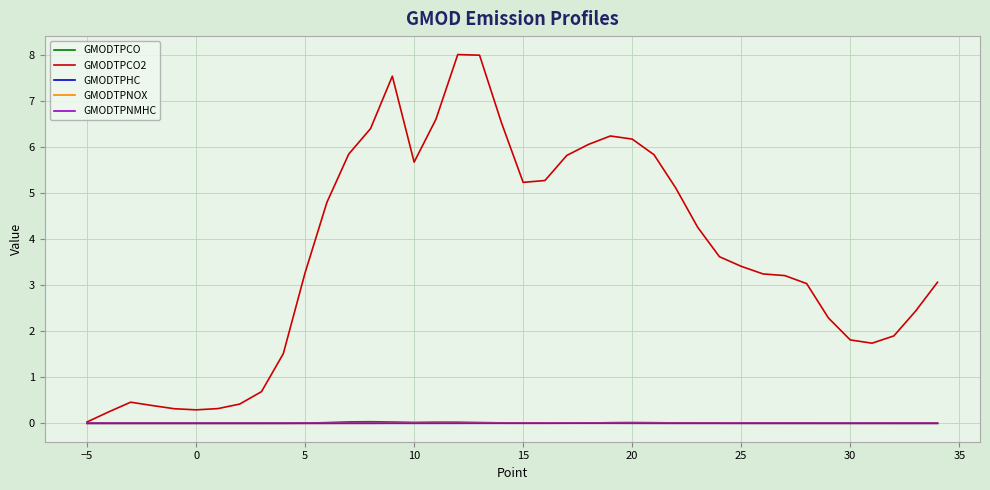

Which series has the largest range (max minus min)?

GMODTPCO2